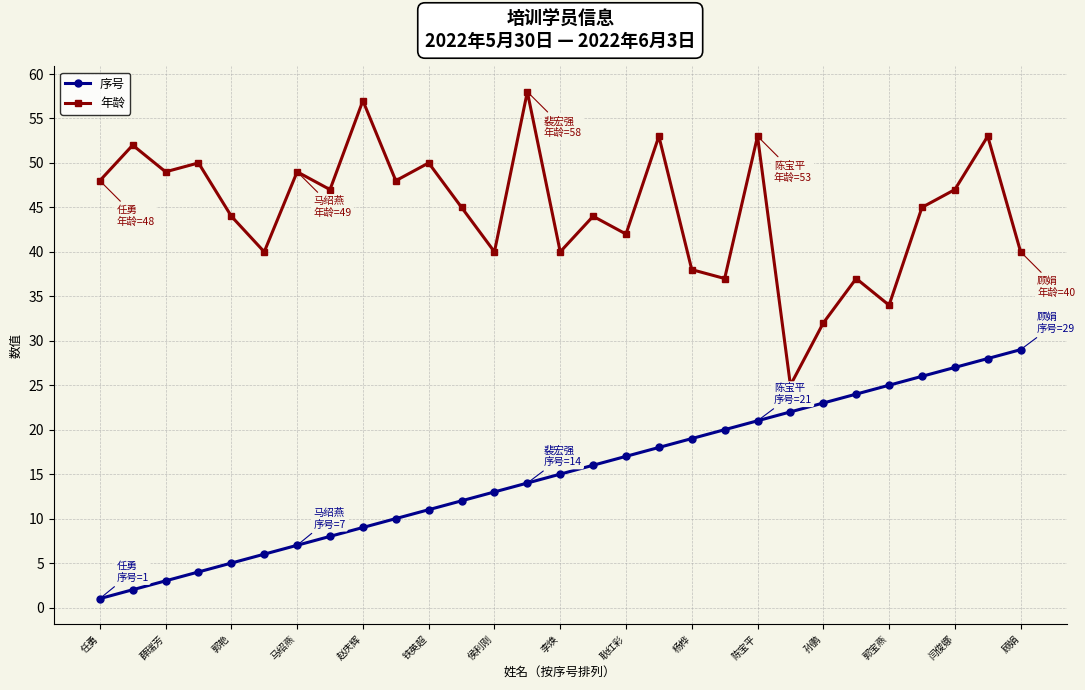

Which series has the largest total across all categories?

年龄